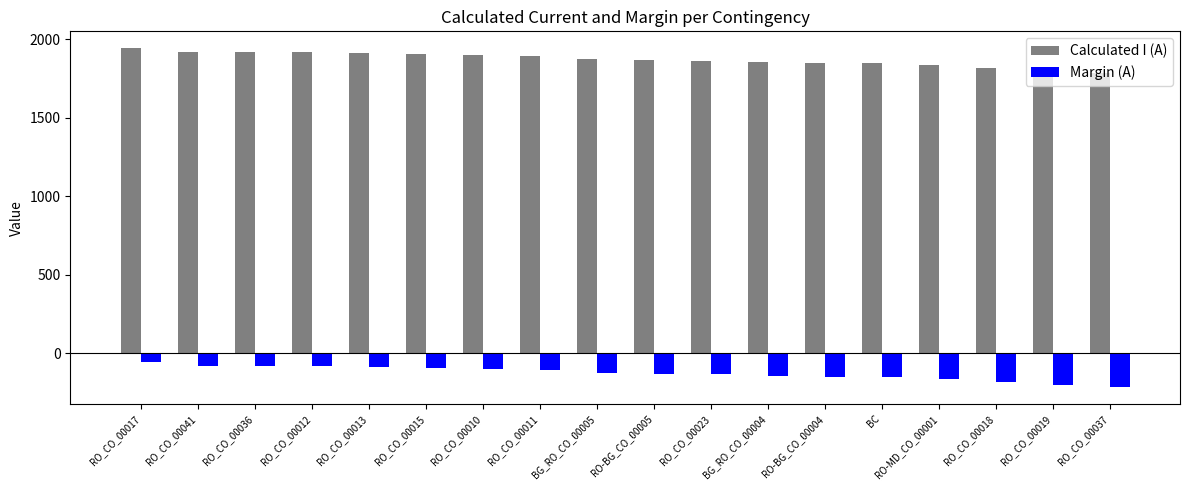

Is the value of Calculated I (A) at BG_RO_CO_00004 greater than the value of Margin (A) at RO_CO_00023?

Yes